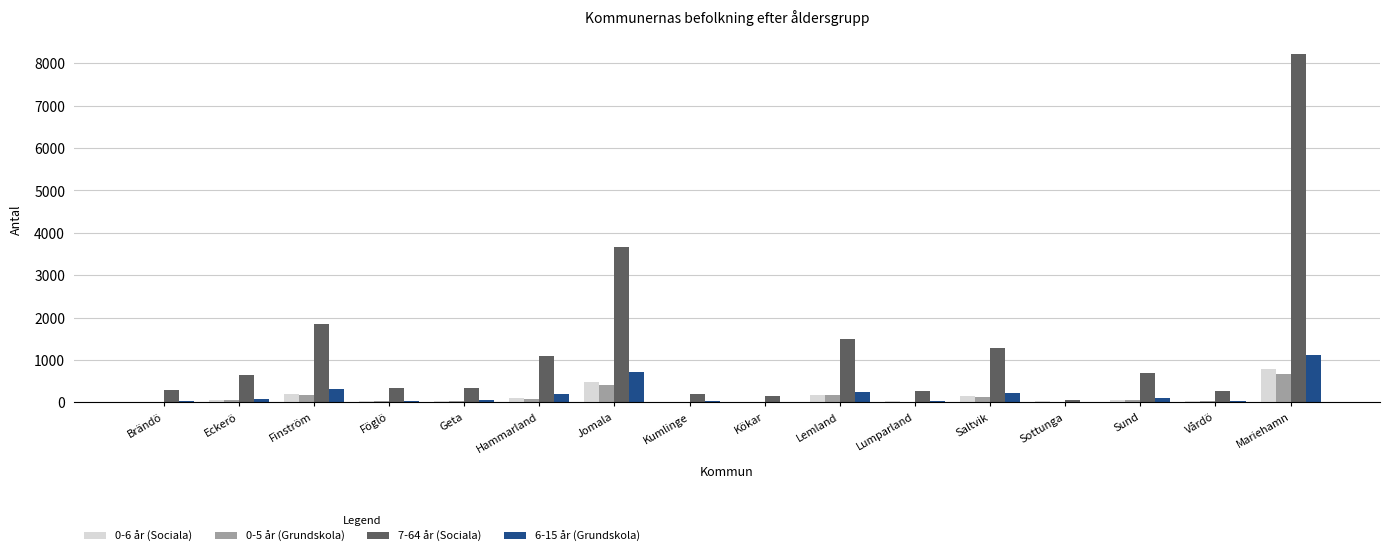

Which series has the widest spread of values?

7-64 år (Sociala)